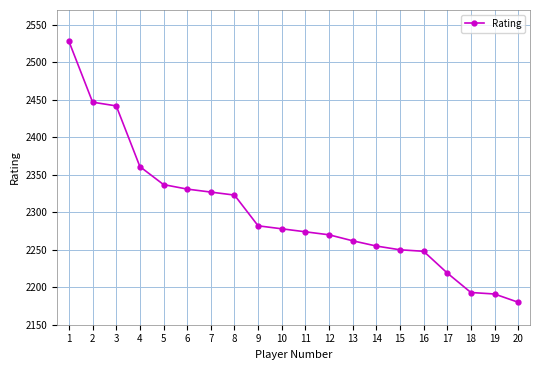

What value does the data have at 18, to the nearest 5?

2195